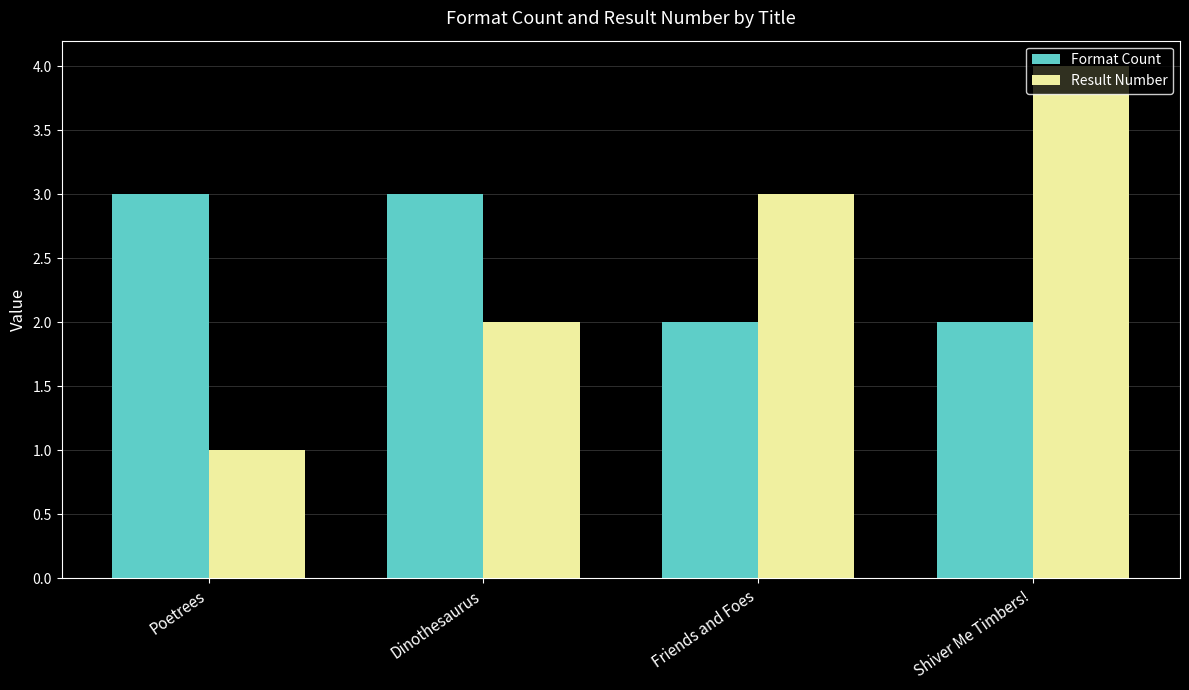

What is the approximate value of Result Number at Shiver Me Timbers!?

4